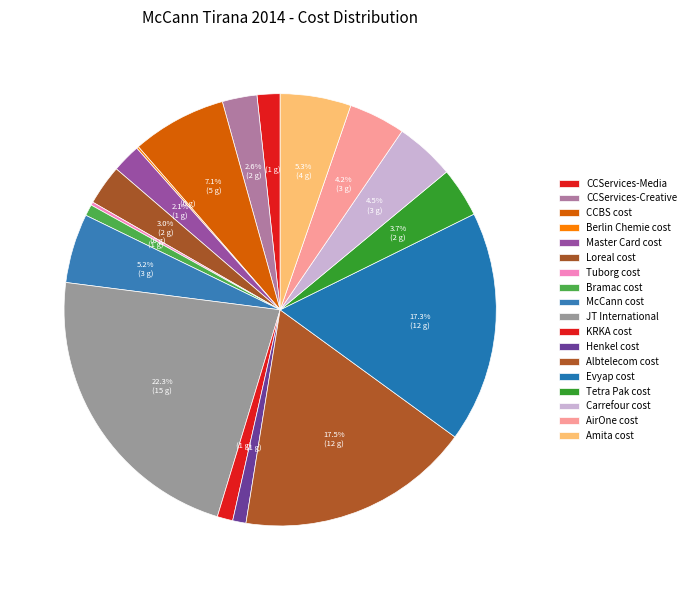

The McCann cost slice represents 16% of the pie. True or false?

False